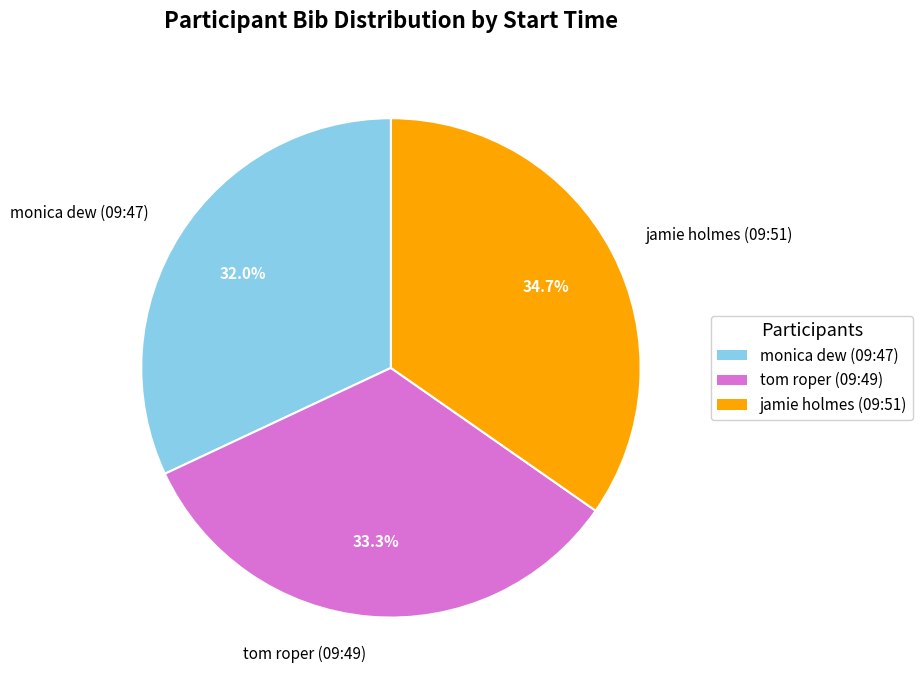

How many segments does this pie chart have?

3